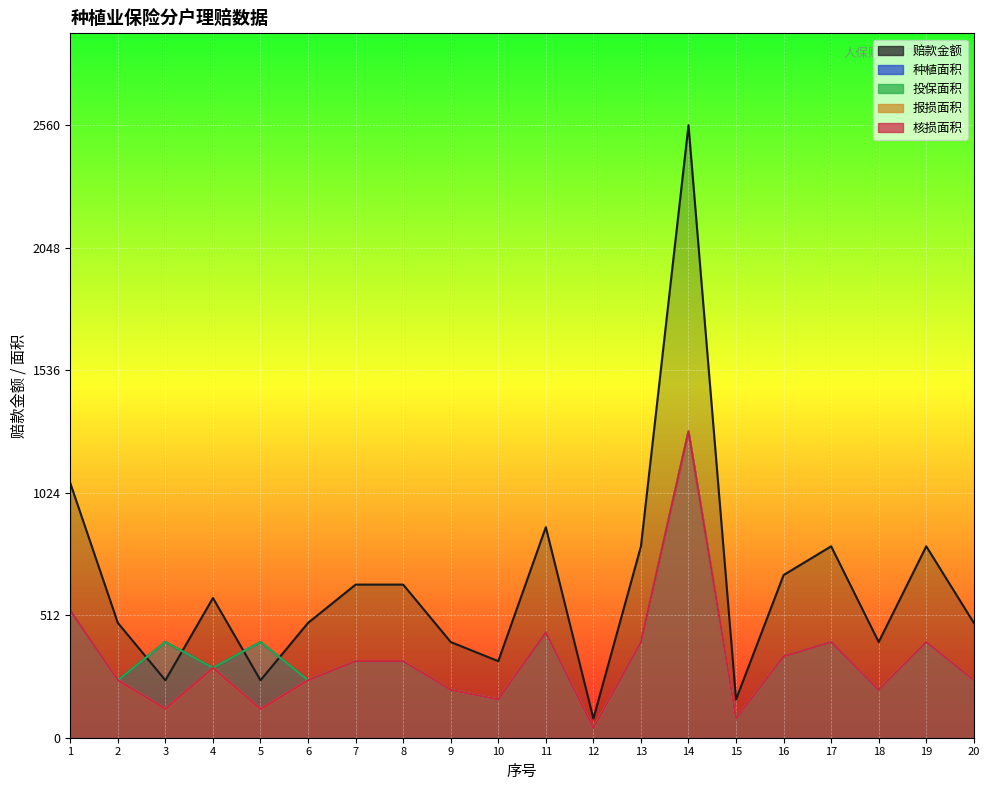

Between 2 and 3, which is larger?

2